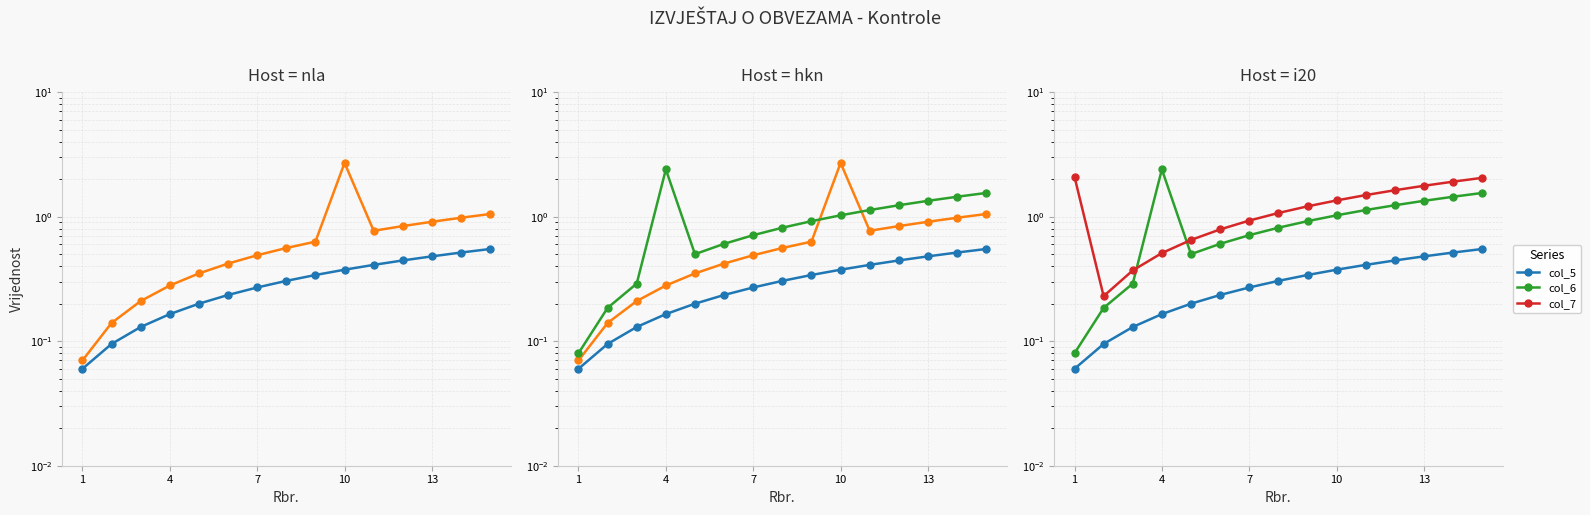

What is the value of the REZ point at the 3rd from the left?

0.2